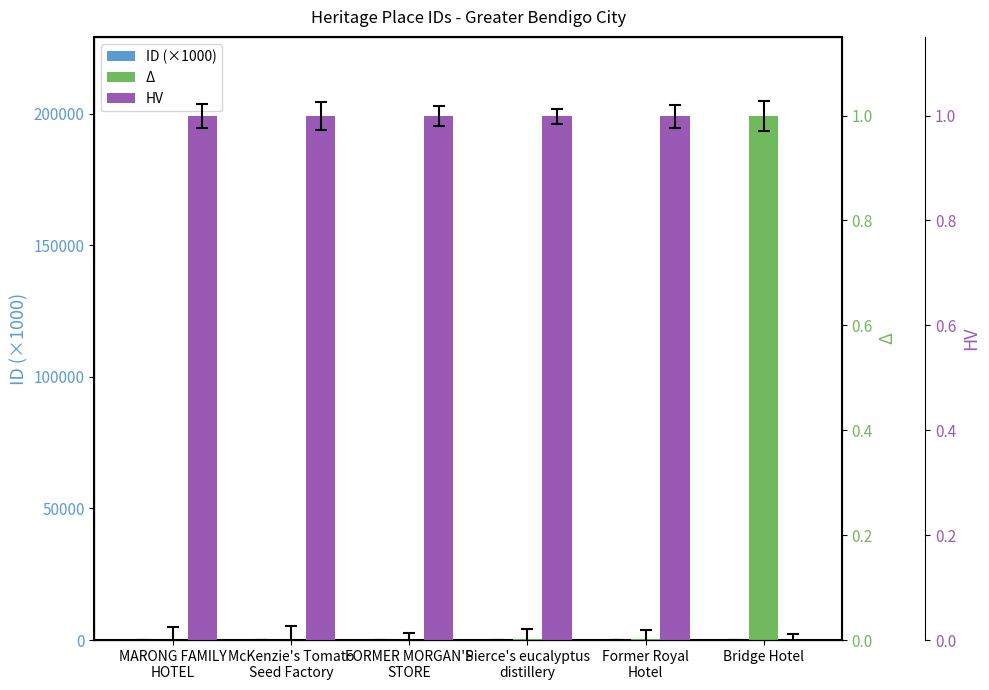

The value of HV at Pierce's eucalyptus
distillery is 1.8. True or false?

False